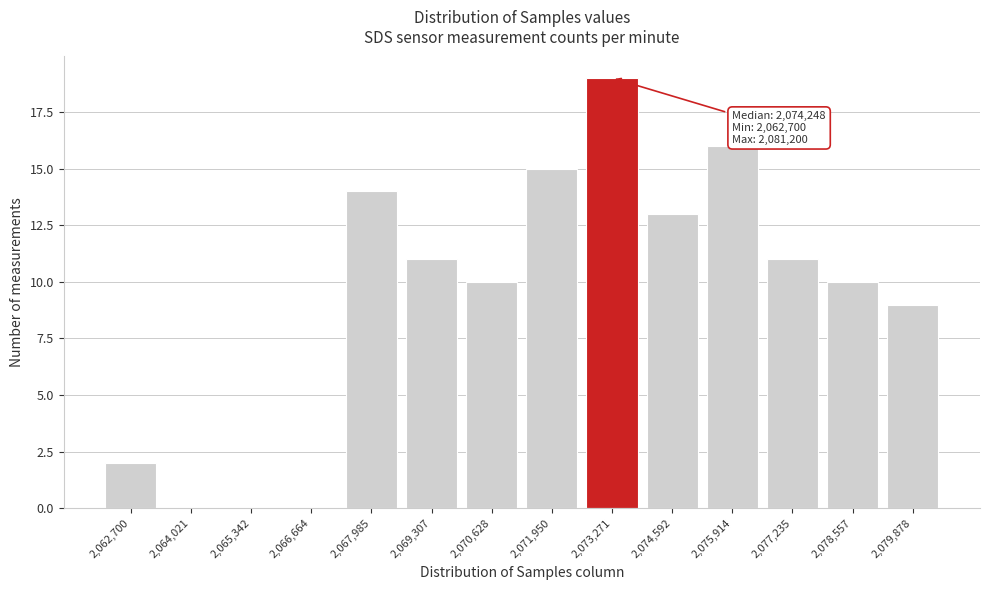

Reading left to right, what are all the values shown in this chart?

2,062,700=2	2,064,021=0	2,065,342=0	2,066,664=0	2,067,985=14	2,069,307=11	2,070,628=10	2,071,950=15	2,073,271=19	2,074,592=13	2,075,914=16	2,077,235=11	2,078,557=10	2,079,878=9